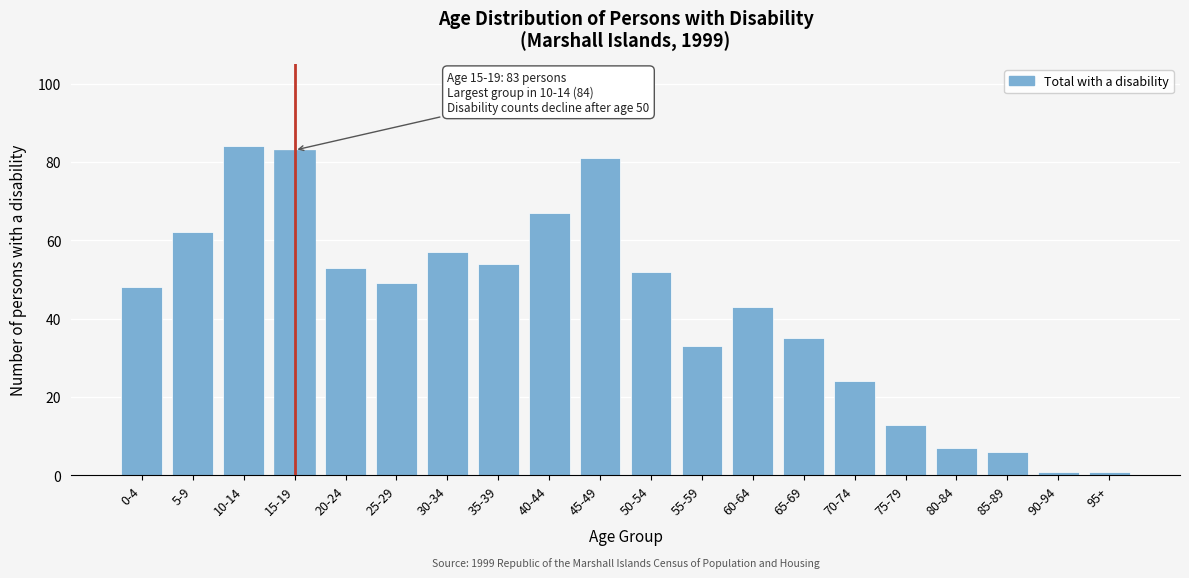

Reading left to right, list all the values displayed in this chart.

0-4=48	5-9=62	10-14=84	15-19=83	20-24=53	25-29=49	30-34=57	35-39=54	40-44=67	45-49=81	50-54=52	55-59=33	60-64=43	65-69=35	70-74=24	75-79=13	80-84=7	85-89=6	90-94=1	95+=1